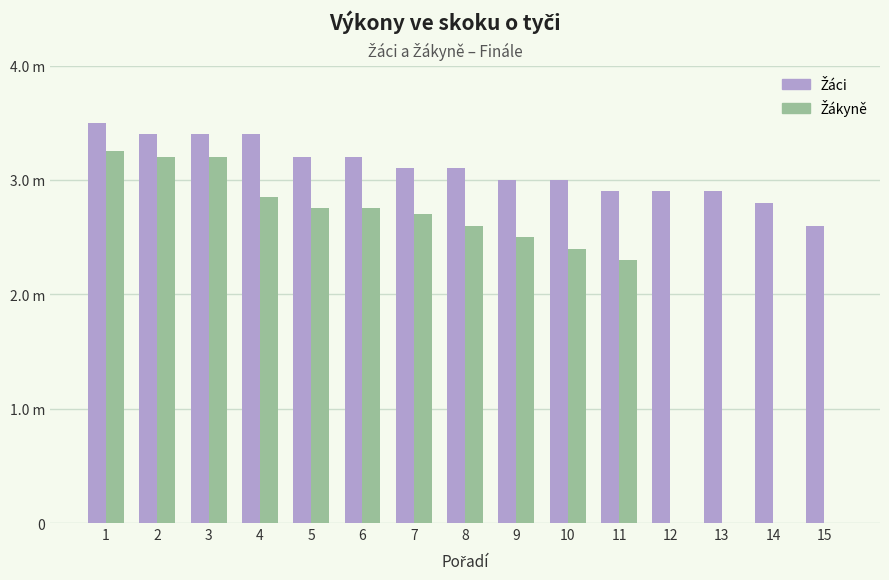

At which label is Žáci closest to 3?

9